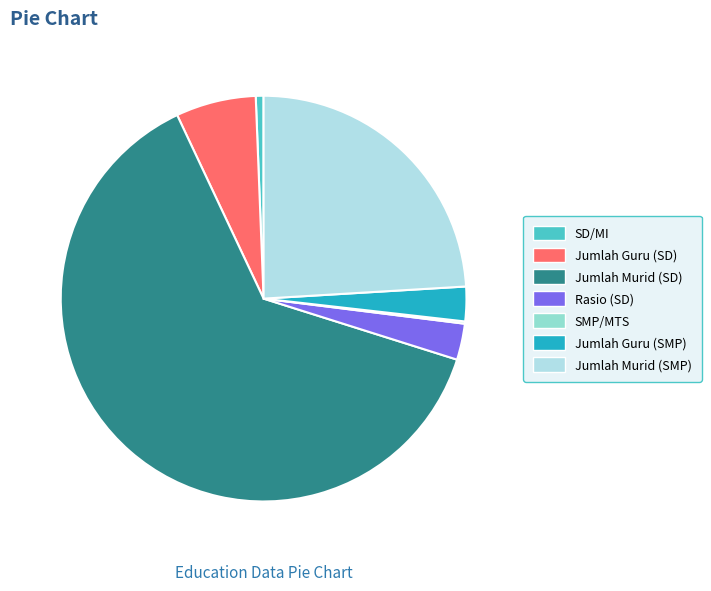

Which has a higher value, Rasio (SD) or Jumlah Murid (SMP)?

Jumlah Murid (SMP)